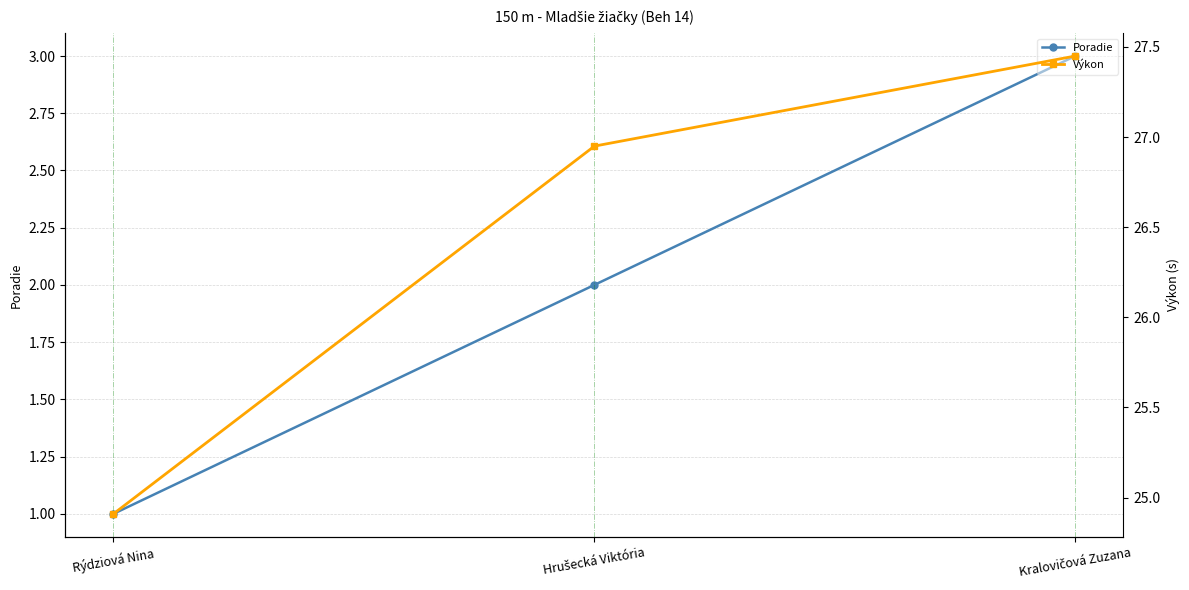

The value of Výkon at Rýdziová Nina is 43.3. True or false?

False